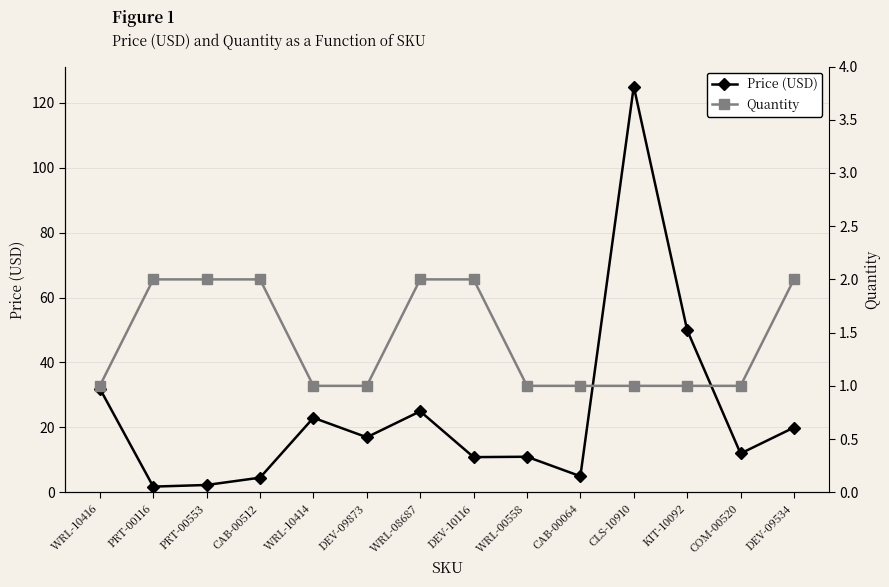

Which category has the highest value across all series?

CLS-10910